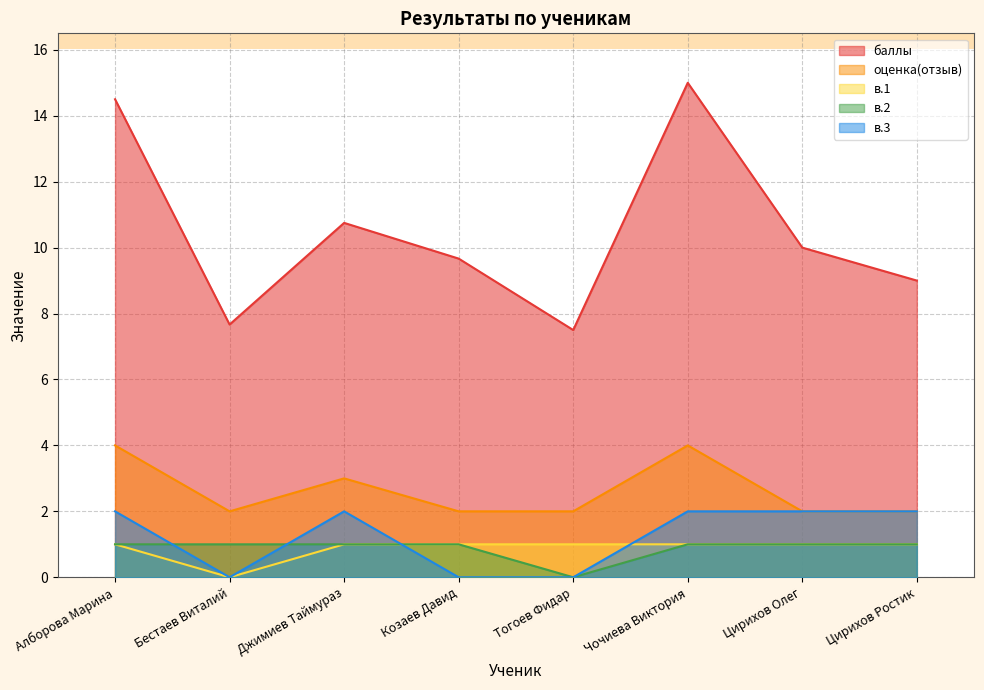

What is the sum of the в.3 values at Цирихов Олег and Джимиев Таймураз?

4.0